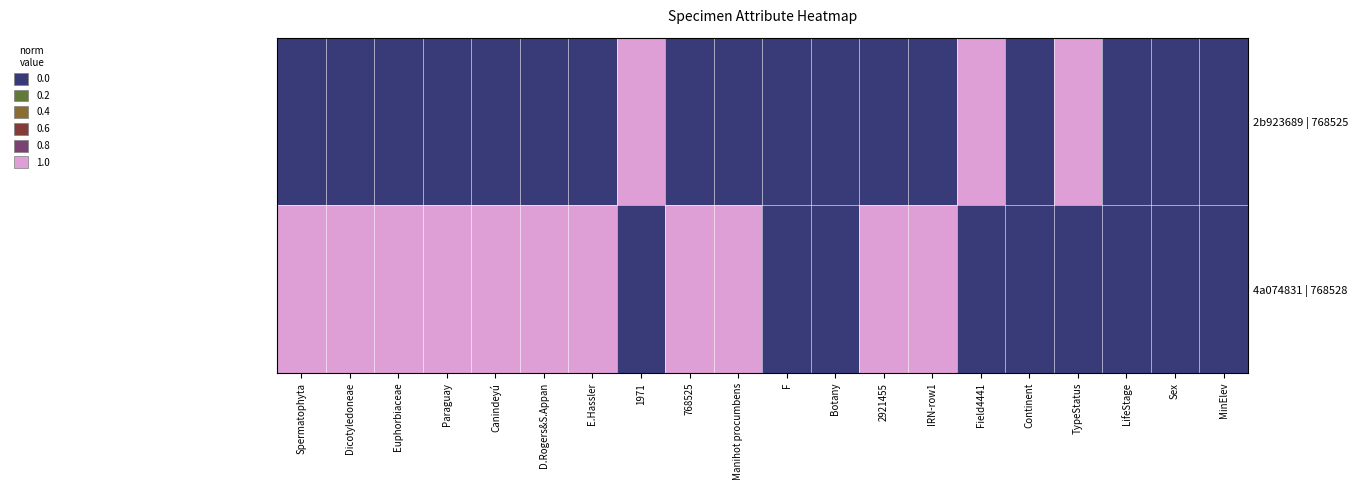

Reading right to left, list all the values displayed in this chart.

2b923689 | 768525: MinElev=0	Sex=0	LifeStage=0	TypeStatus=1	Continent=0	Field4441=1	IRN-row1=0	2921455=0	Botany=0	F=0	Manihot procumbens=0	768525=0	1971=1	E.Hassler=0	D.Rogers&S.Appan=0	Canindeyú=0	Paraguay=0	Euphorbiaceae=0	Dicotyledoneae=0	Spermatophyta=0
4a074831 | 768528: MinElev=0	Sex=0	LifeStage=0	TypeStatus=0	Continent=0	Field4441=0	IRN-row1=1	2921455=1	Botany=0	F=0	Manihot procumbens=1	768525=1	1971=0	E.Hassler=1	D.Rogers&S.Appan=1	Canindeyú=1	Paraguay=1	Euphorbiaceae=1	Dicotyledoneae=1	Spermatophyta=1